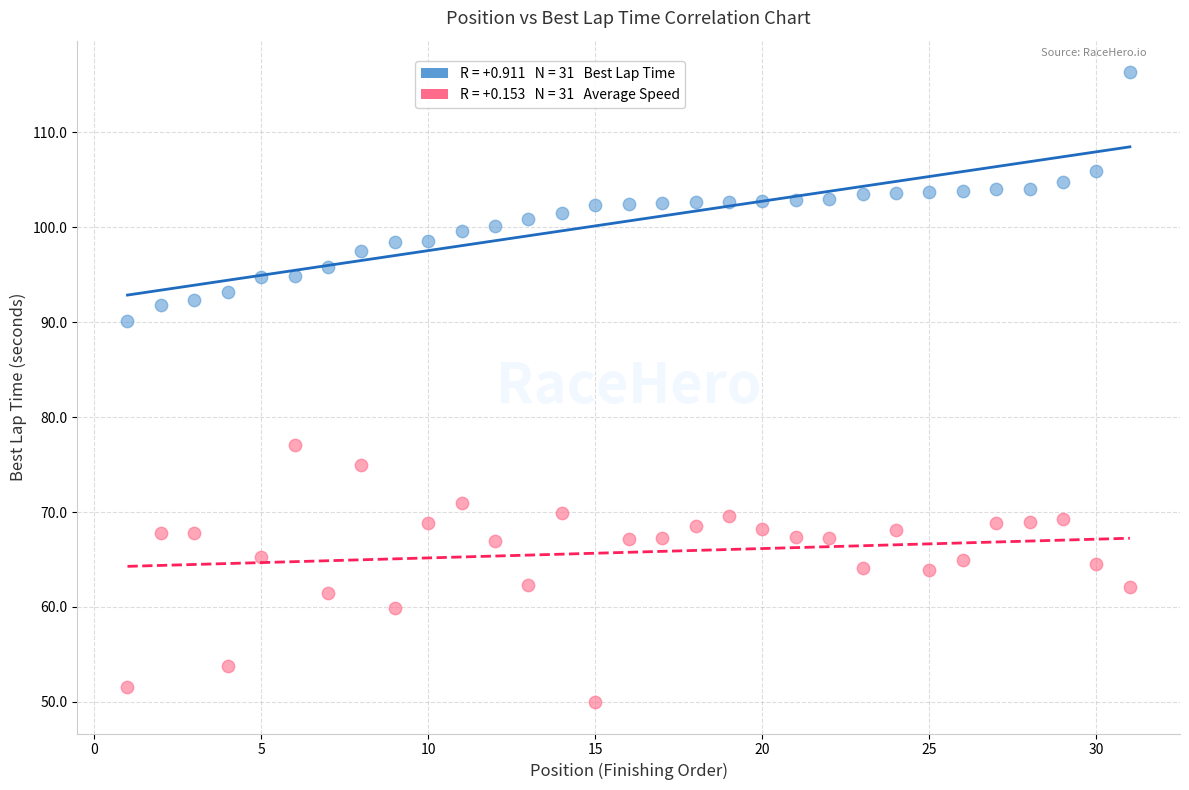

Across all data points, what is the range of X values (max minus min)?

30.0